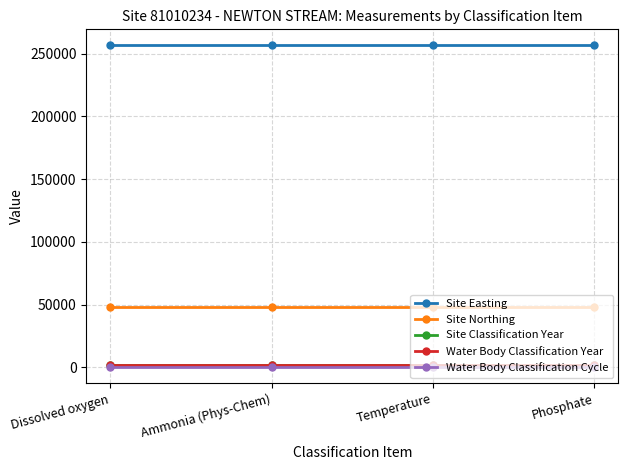

How many data points does each series have?

4